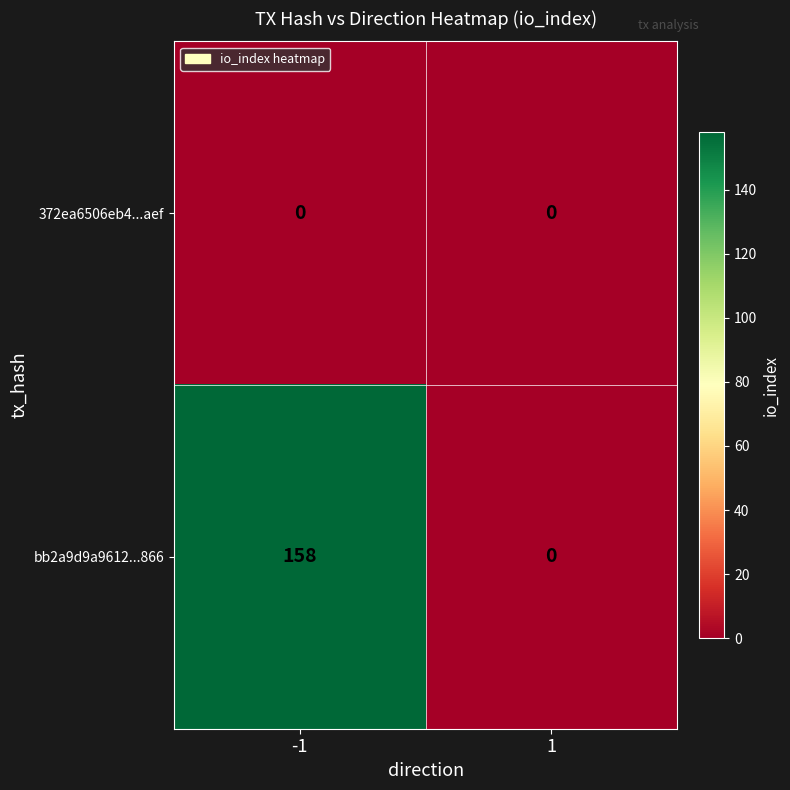

Which series has the largest total across all categories?

bb2a9d9a9612...866